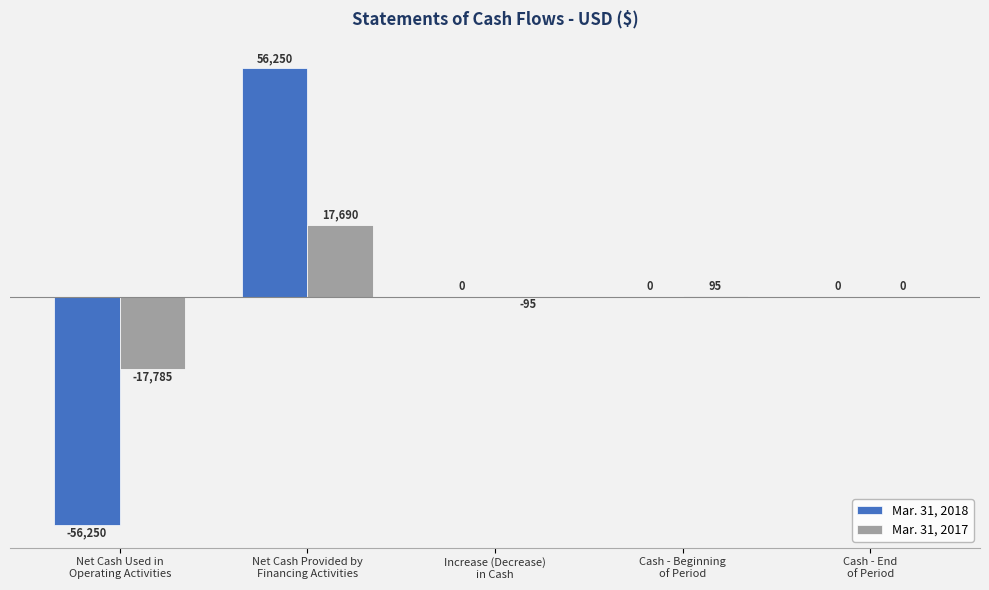

Which series changed the most between Net Cash Used in
Operating Activities and Cash - End
of Period?

Mar. 31, 2018